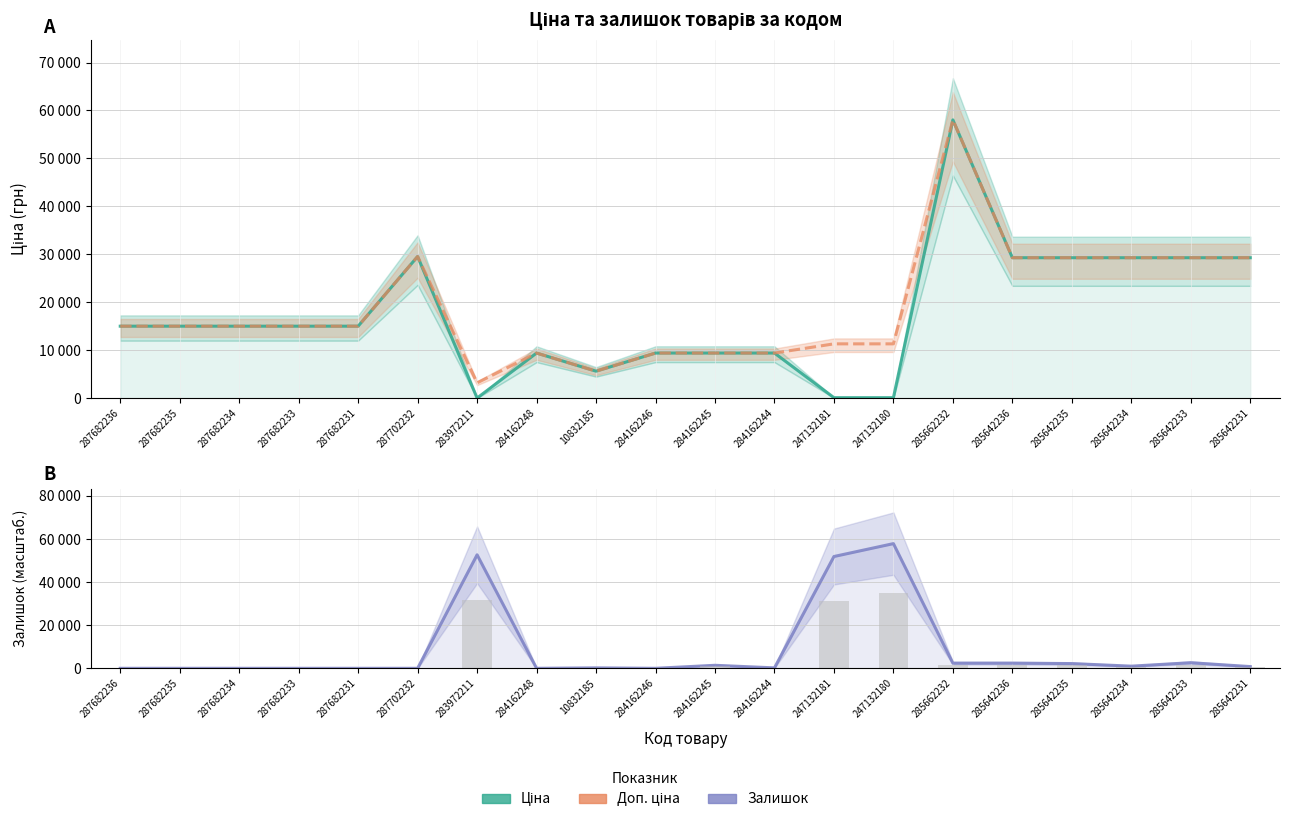

What value does the Доп. ціна series have at 284162244?

9416.9